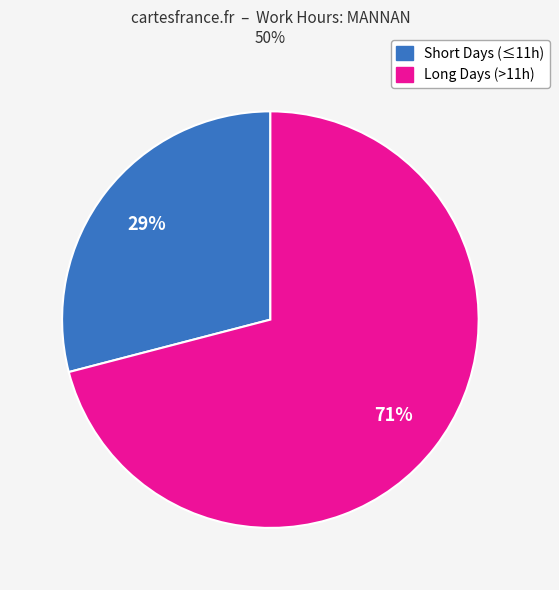

To the nearest percent, what is the difference between the largest and smallest slice percentages?

42%